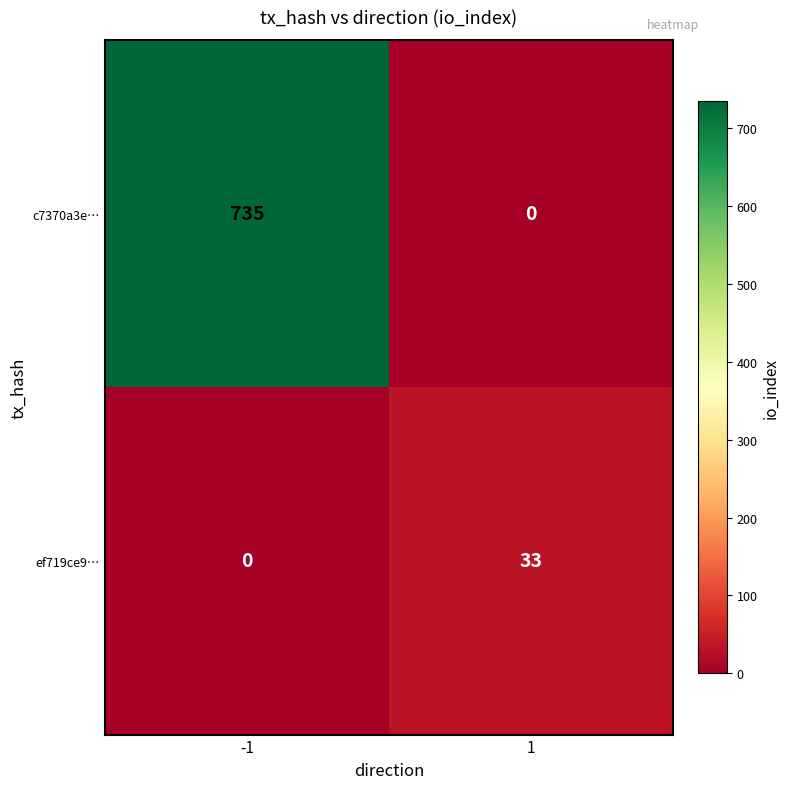

List the series in order of their peak value, lowest first.

ef719ce9…, c7370a3e…